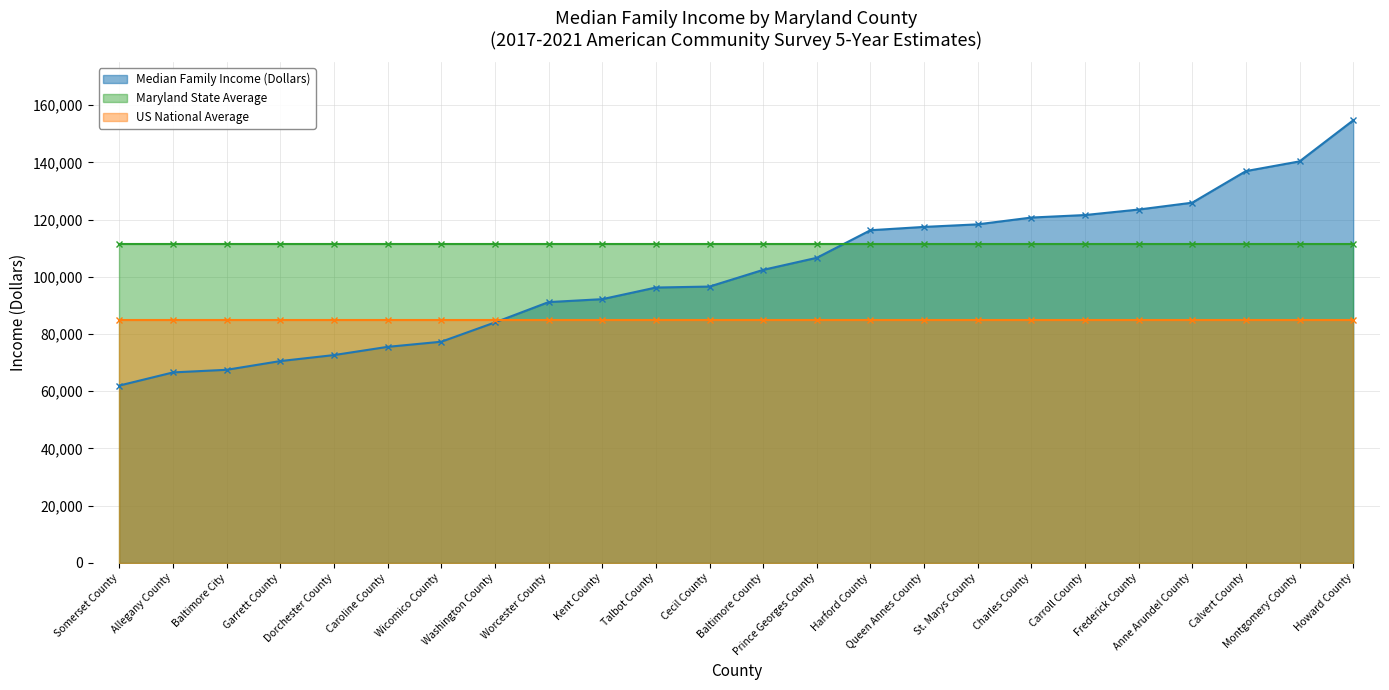

List the labels in order of US National Average value, smallest first.

Allegany County, Anne Arundel County, Baltimore City, Baltimore County, Calvert County, Caroline County, Carroll County, Cecil County, Charles County, Dorchester County, Frederick County, Garrett County, Harford County, Howard County, Kent County, Montgomery County, Prince Georges County, Queen Annes County, Somerset County, St. Marys County, Talbot County, Washington County, Wicomico County, Worcester County